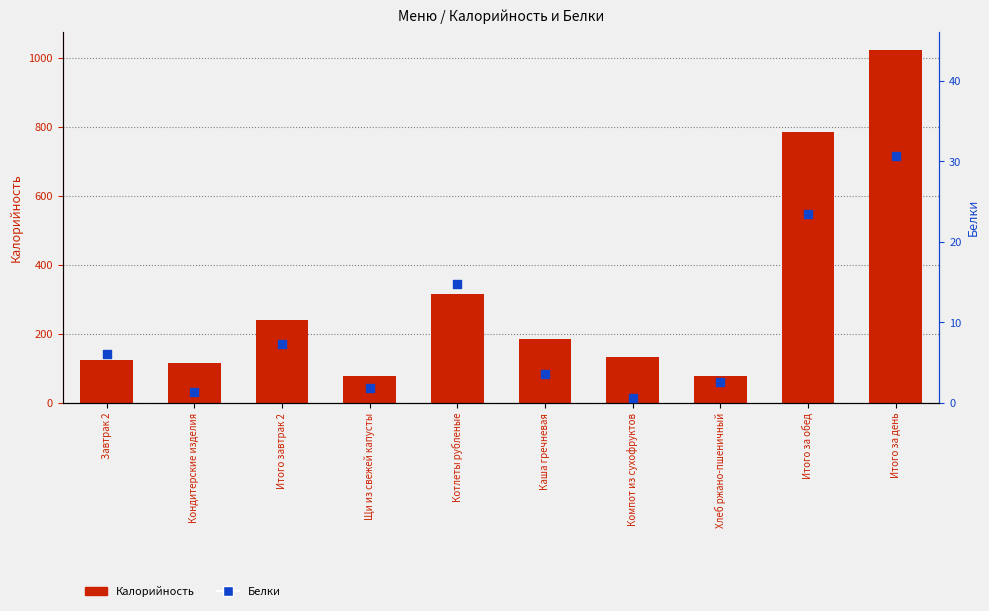

Is the value of Калорийность at Итого за день greater than the value of Белки at Итого за обед?

Yes